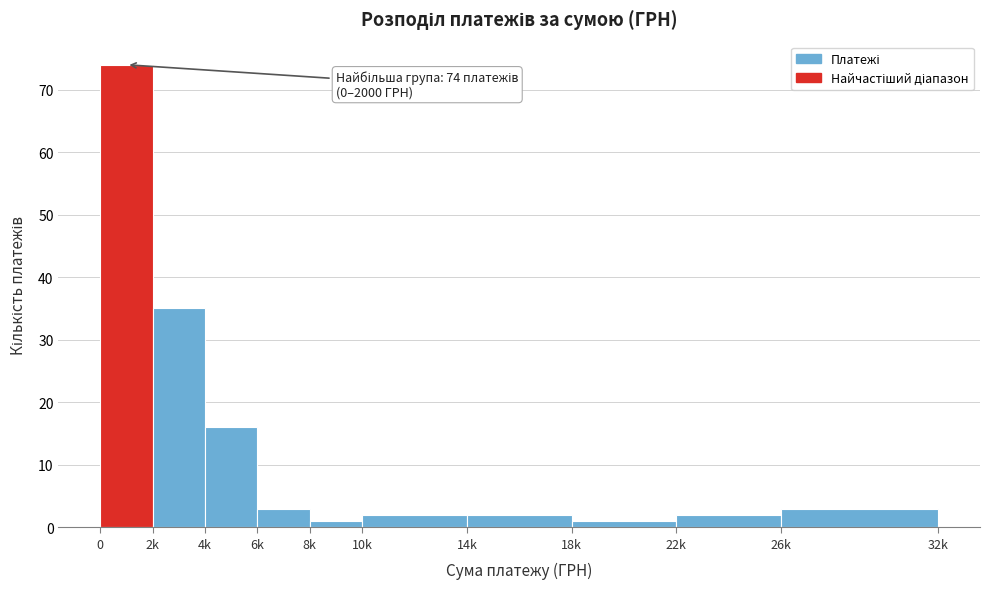

Reading left to right, list all the values displayed in this chart.

74	35	16	3	1	2	2	1	2	3